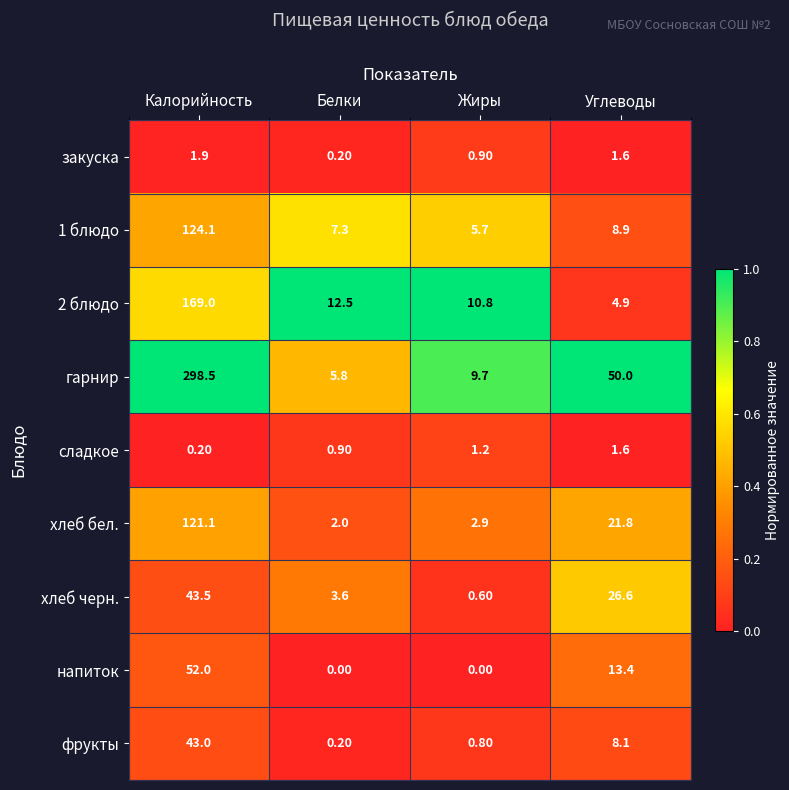

Where is 2 блюдо nearest to the value 86?

Белки